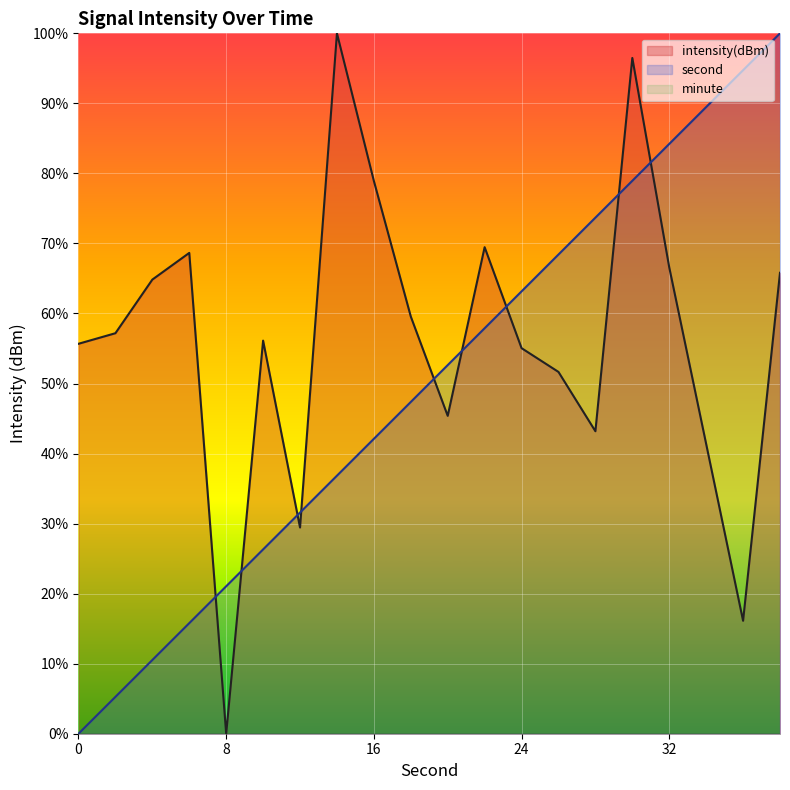

Which series has the largest range (max minus min)?

second